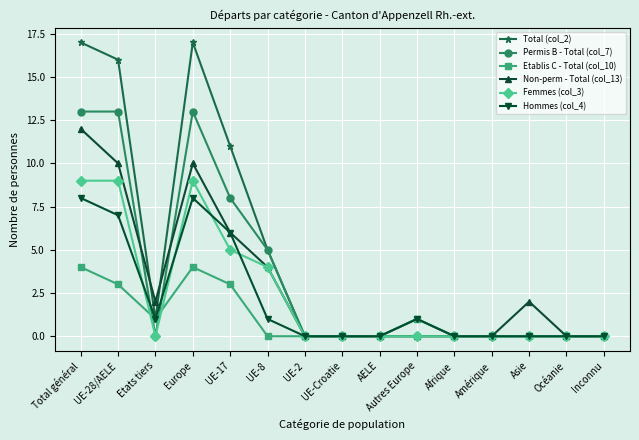

Reading left to right, what are all the values shown in this chart?

Total (col_2): 17	16	1	17	11	5	0	0	0	1	0	0	0	0	0
Permis B - Total (col_7): 13	13	0	13	8	5	0	0	0	0	0	0	0	0	0
Etablis C - Total (col_10): 4	3	1	4	3	0	0	0	0	1	0	0	0	0	0
Non-perm - Total (col_13): 12	10	2	10	6	4	0	0	0	0	0	0	2	0	0
Femmes (col_3): 9	9	0	9	5	4	0	0	0	0	0	0	0	0	0
Hommes (col_4): 8	7	1	8	6	1	0	0	0	1	0	0	0	0	0